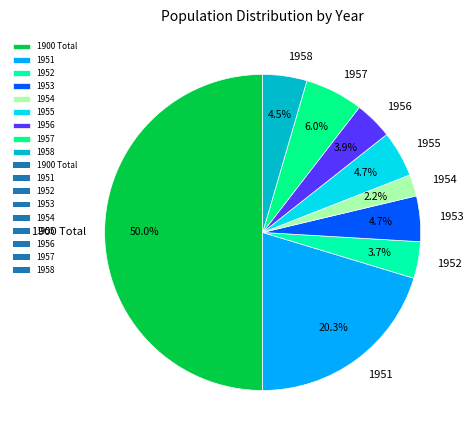

Between 1951 and 1952, which is larger?

1951